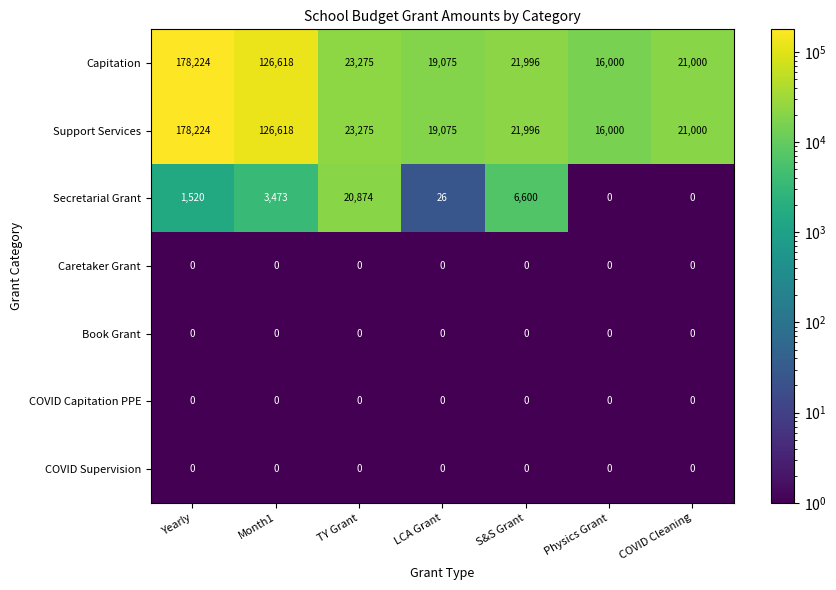

Where does the Support Services series first go above 21996?

Yearly